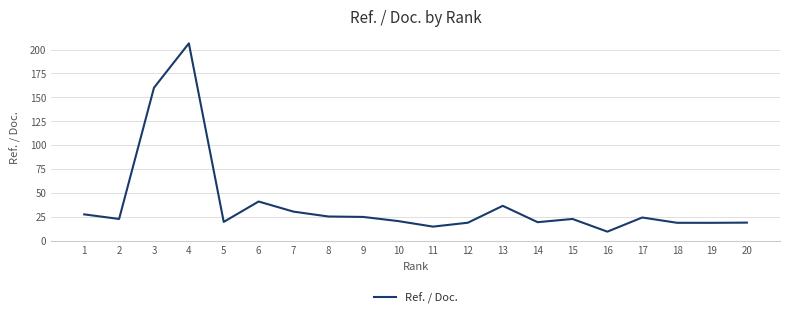

Which category has the lowest value across all series?

16